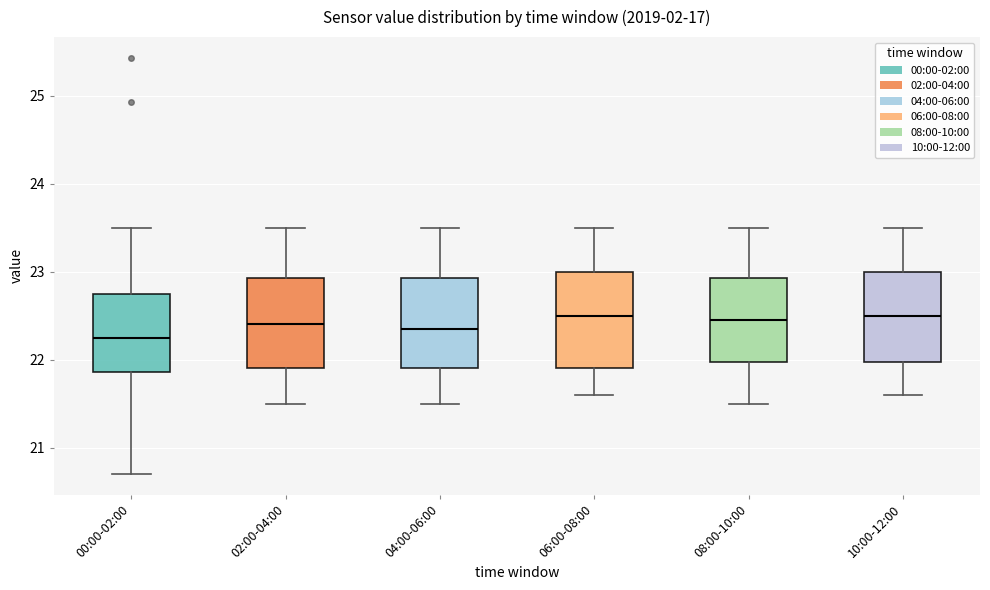

Reading left to right, transcribe this box plot: for each box, give where its median line is, the range the box spans, and where its two whiskers end, as read against the y-axis. The values are not printed on the chart, so give them approximately, as read against the axis.

00:00-02:00: median 22.3, box 21.9 to 22.7, whiskers 20.7 to 23.5
02:00-04:00: median 22.4, box 21.9 to 22.9, whiskers 21.5 to 23.5
04:00-06:00: median 22.4, box 21.9 to 22.9, whiskers 21.5 to 23.5
06:00-08:00: median 22.5, box 21.9 to 23.0, whiskers 21.6 to 23.5
08:00-10:00: median 22.5, box 22.0 to 22.9, whiskers 21.5 to 23.5
10:00-12:00: median 22.5, box 22.0 to 23.0, whiskers 21.6 to 23.5